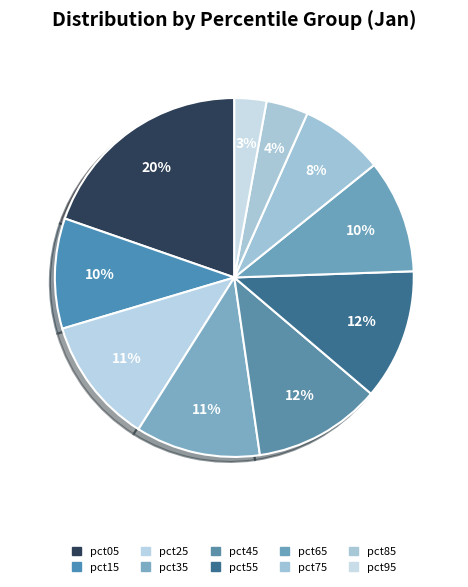

Is it true that pct85 is 17% of the pie?

False